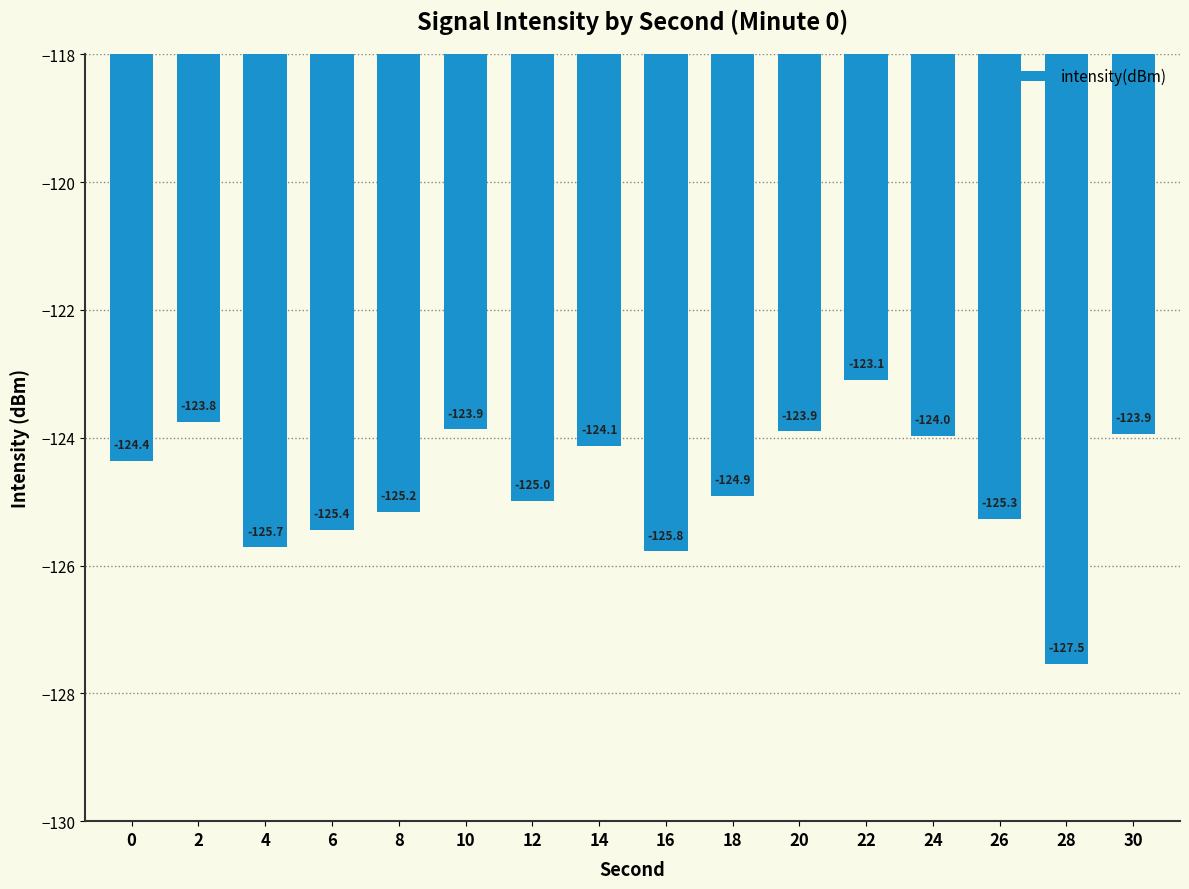

The value at 22 is -195.4. True or false?

False